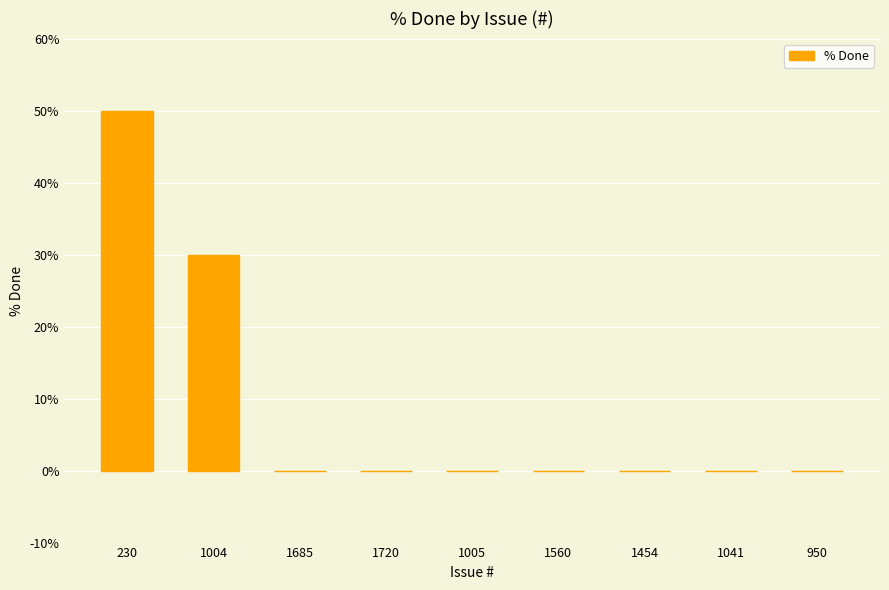

How many data points does each series have?

9